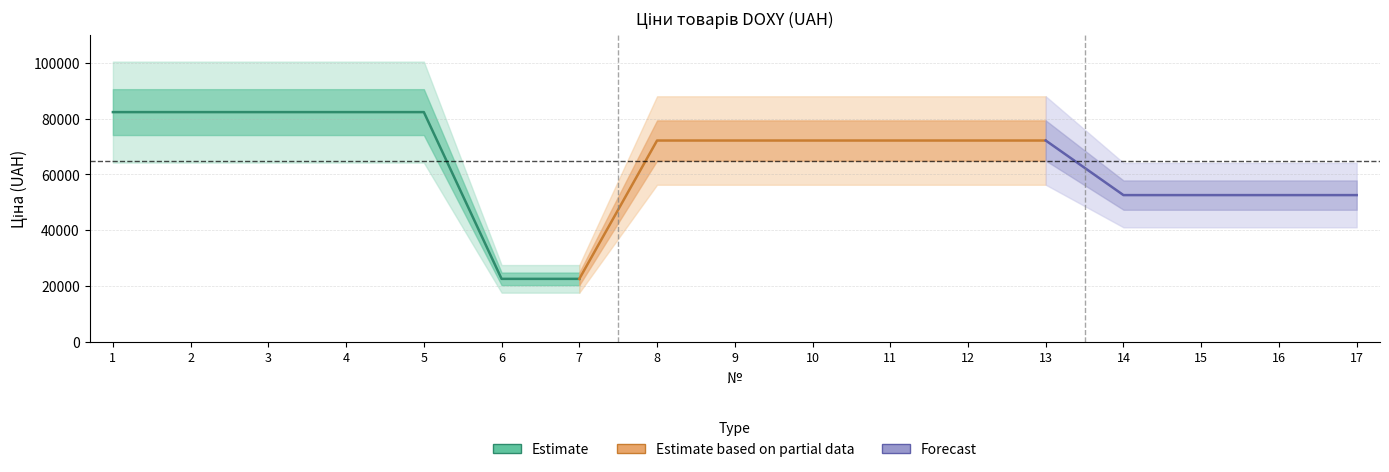

At which label is the value closest to 52464?

14